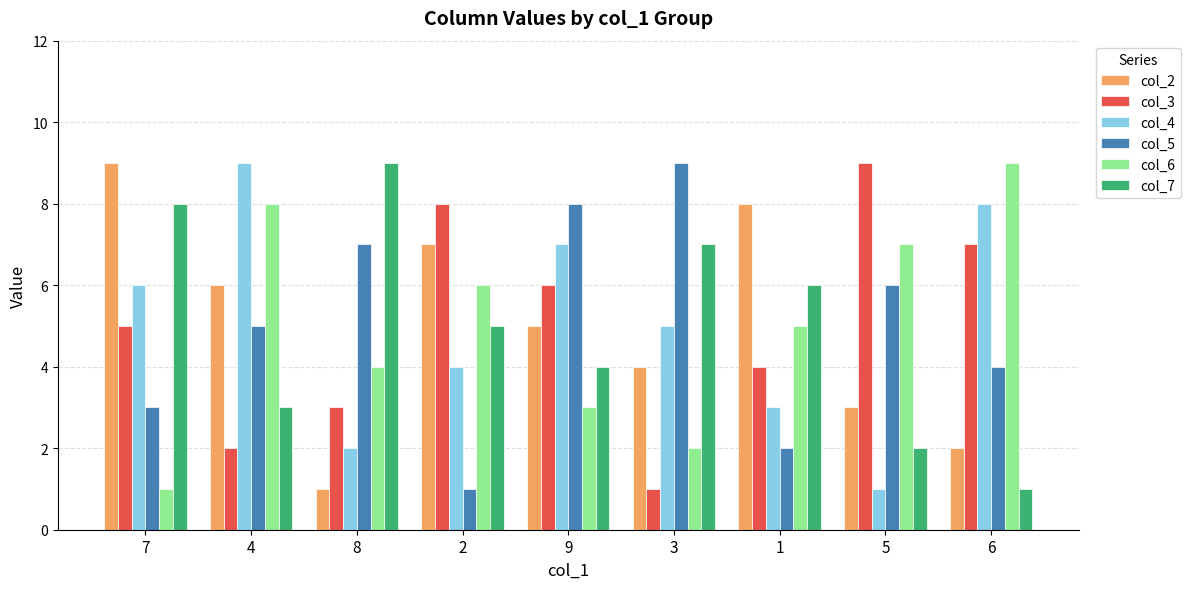

Is the value of col_4 at 4 greater than the value of col_5 at 8?

Yes